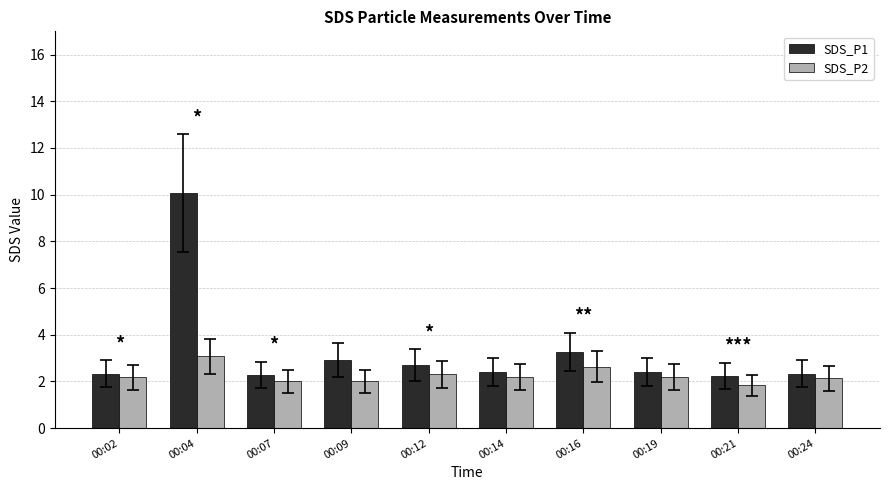

What is the total value across all series at 00:09?

4.9